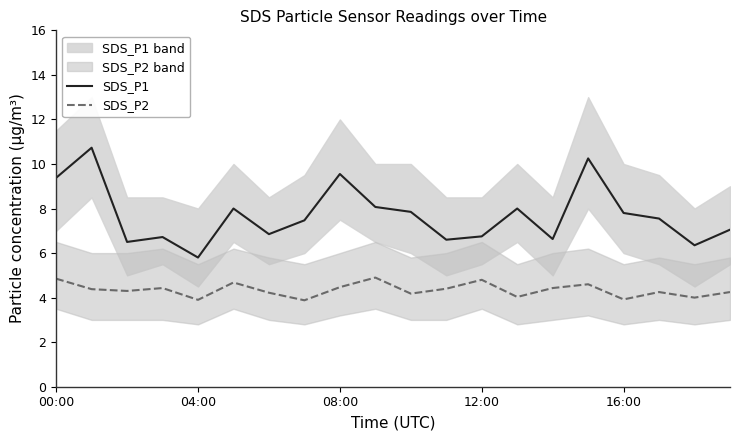

True or false: SDS_P1 and SDS_P2 intersect in this chart.

False